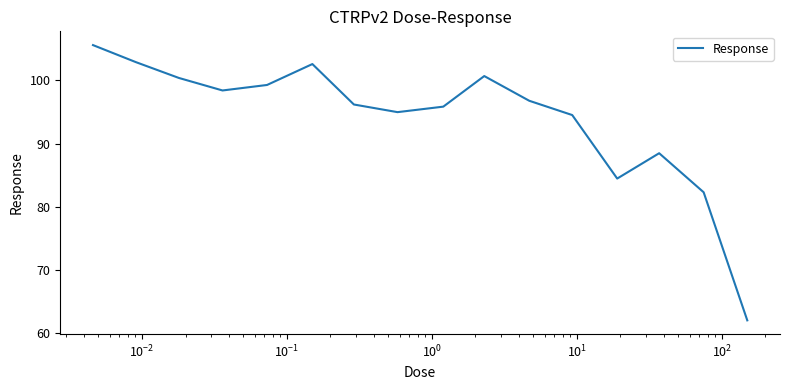

True or false: there are more than 2 points higher than both neighbors.

True